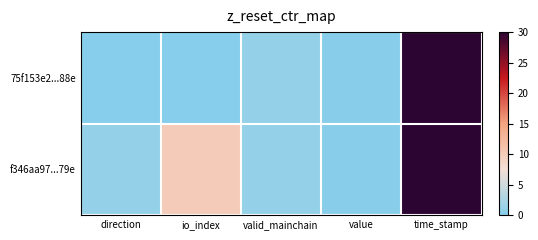

List the series in order of their peak value, highest first.

75f153e2...88e, f346aa97...79e